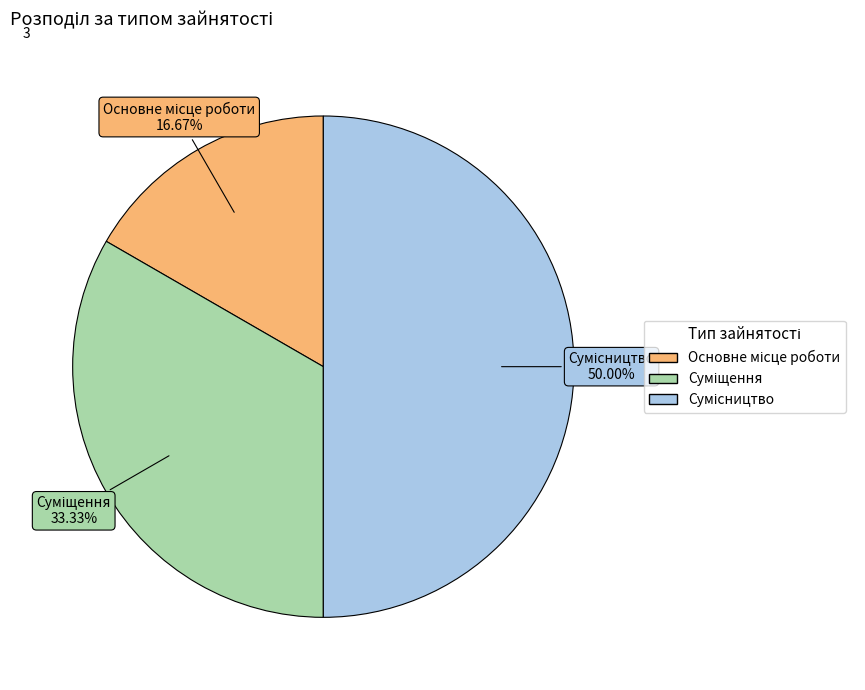

Count the number of slices in the pie.

3